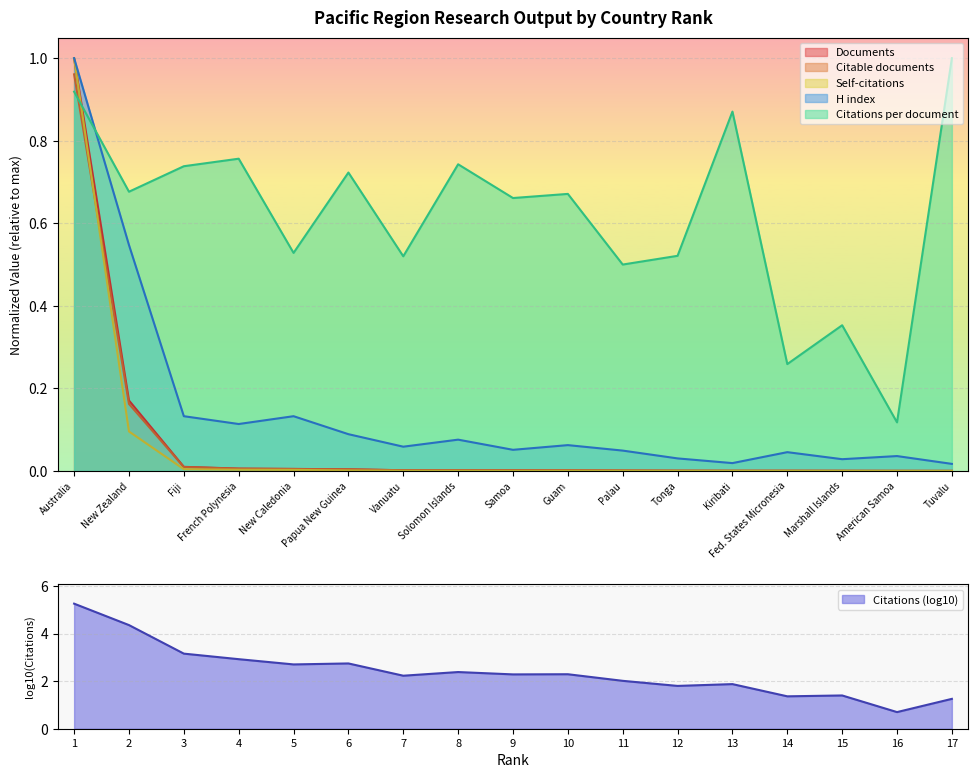

True or false: Documents has a value of 0.0 at Solomon Islands.

True